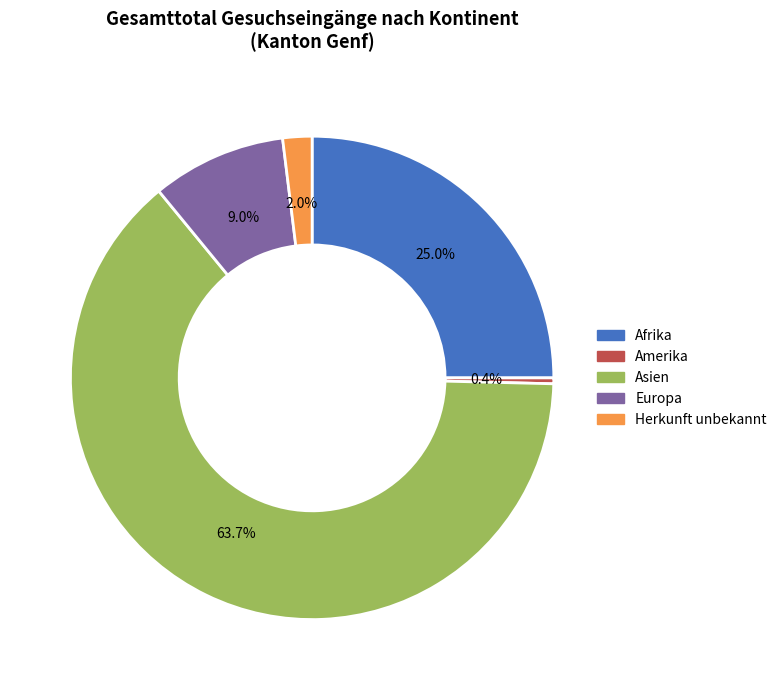

Count the number of slices in the pie.

5